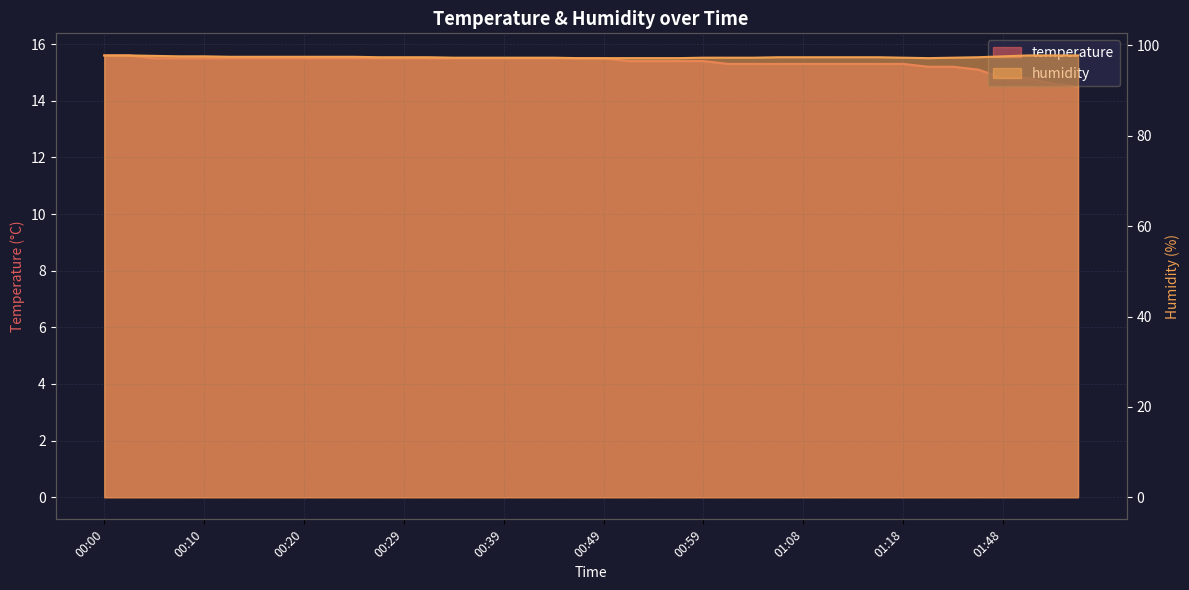

What is the sum of all temperature values?

613.9